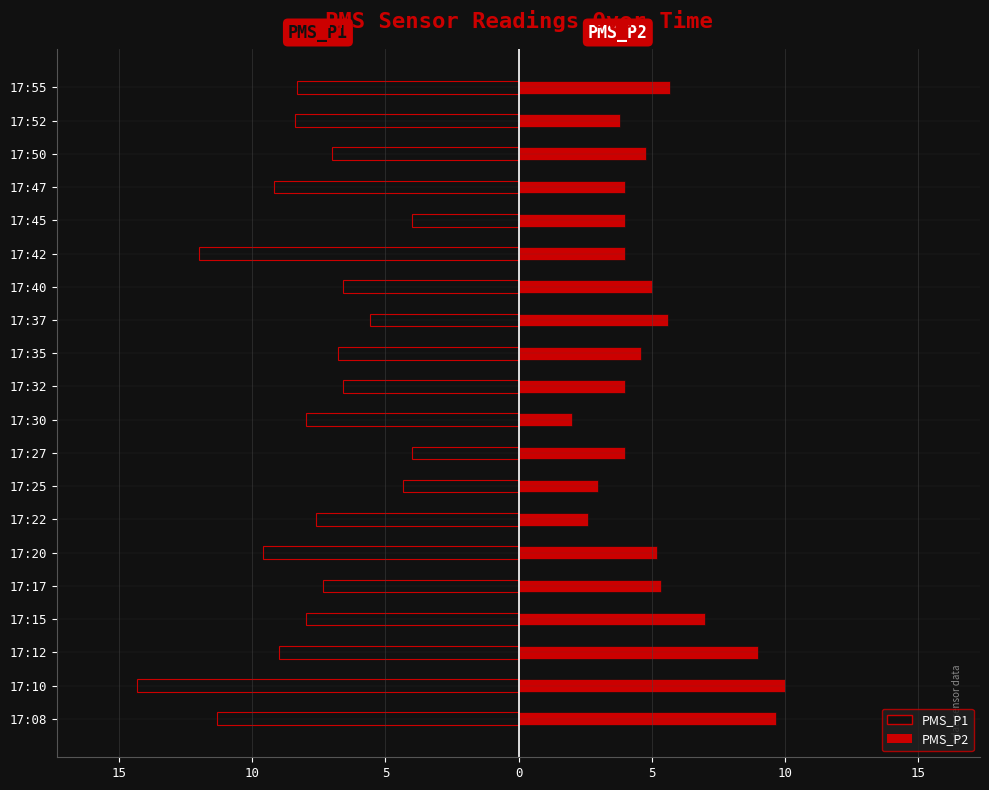

What is the difference between the maximum and minimum values in the PMS_P1 series?

10.3